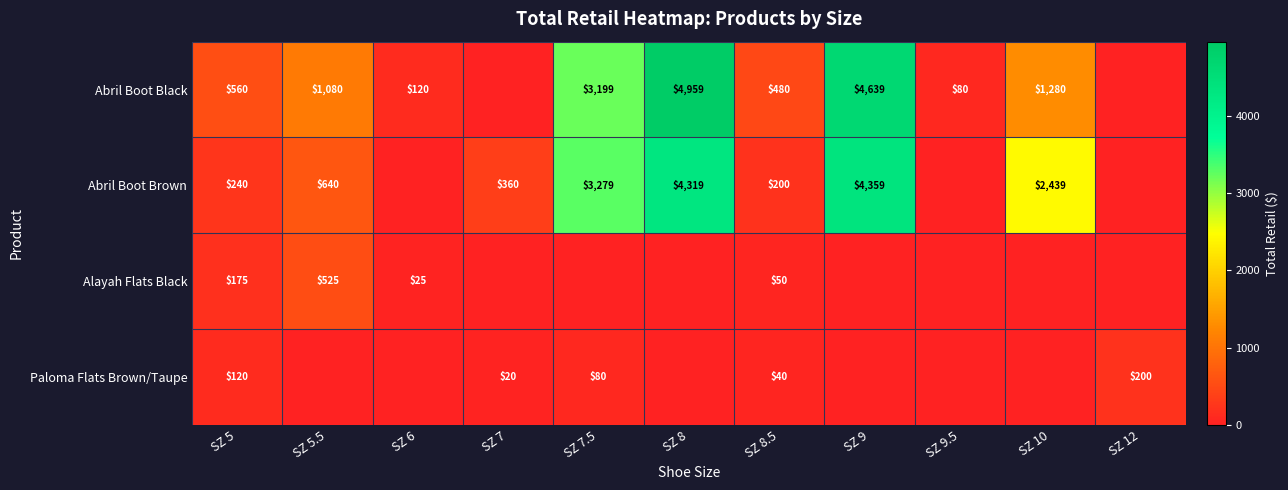

Is it true that Paloma Flats Brown/Taupe equals 120 at SZ 5?

True